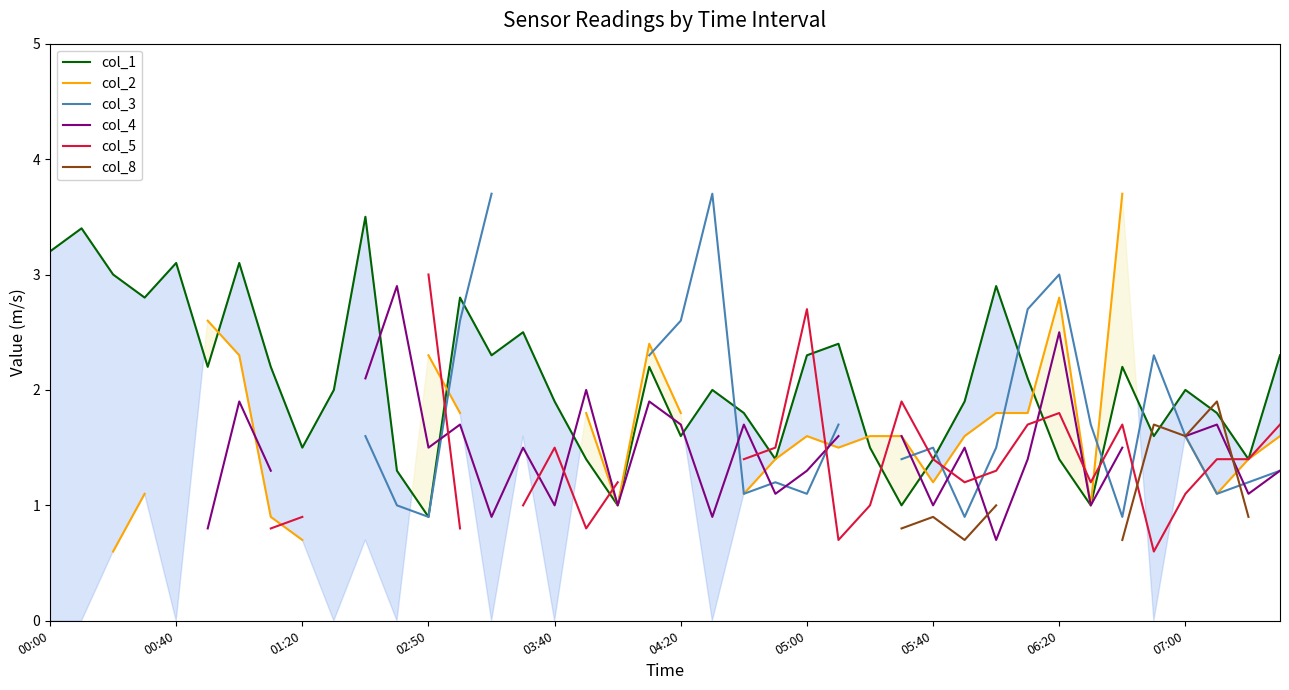

True or false: col_8 and col_2 cross at least once.

True